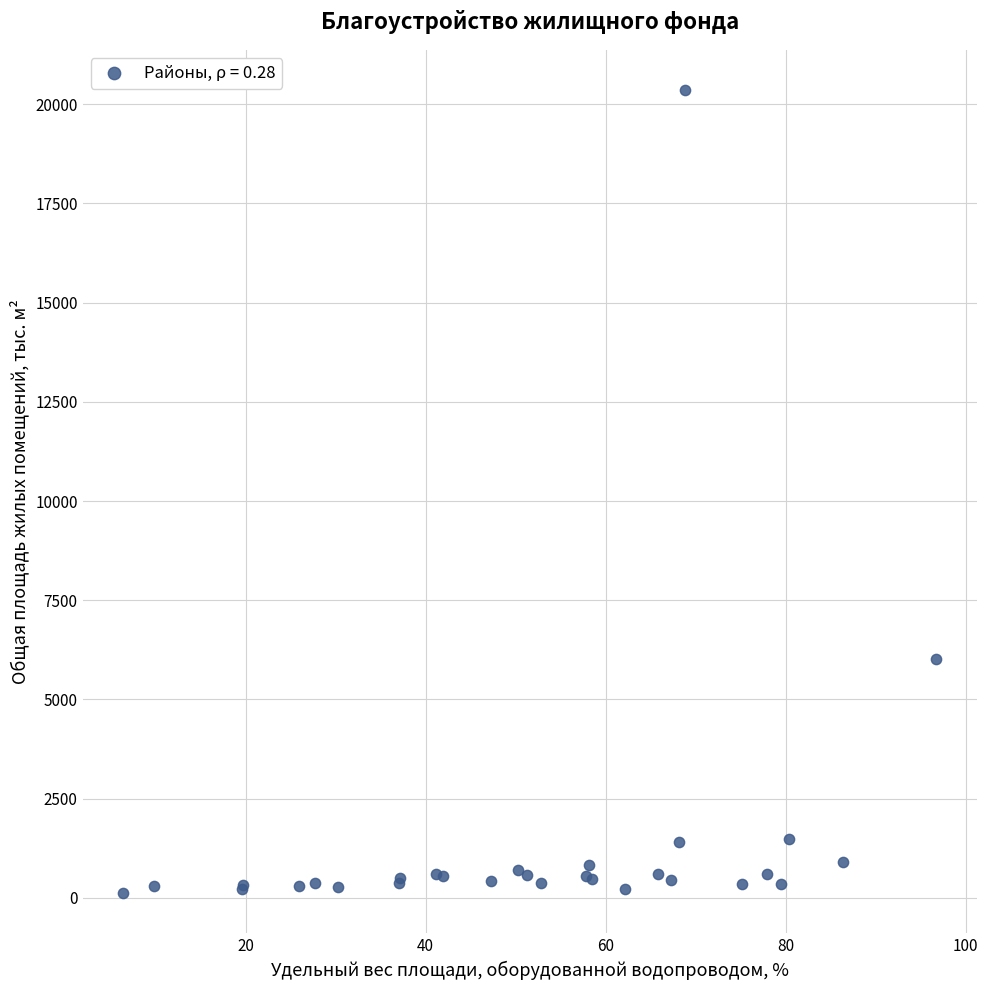

What Y value in the scatter plot is closest to 10237?

6027.4